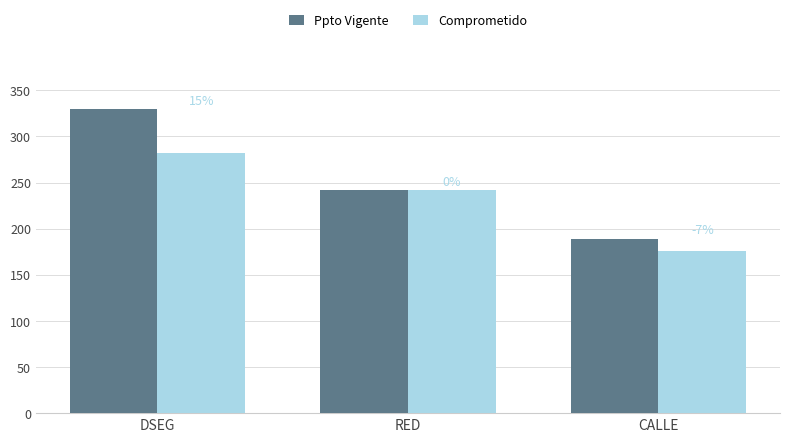

What is the label of the 3rd bar from the left?

CALLE